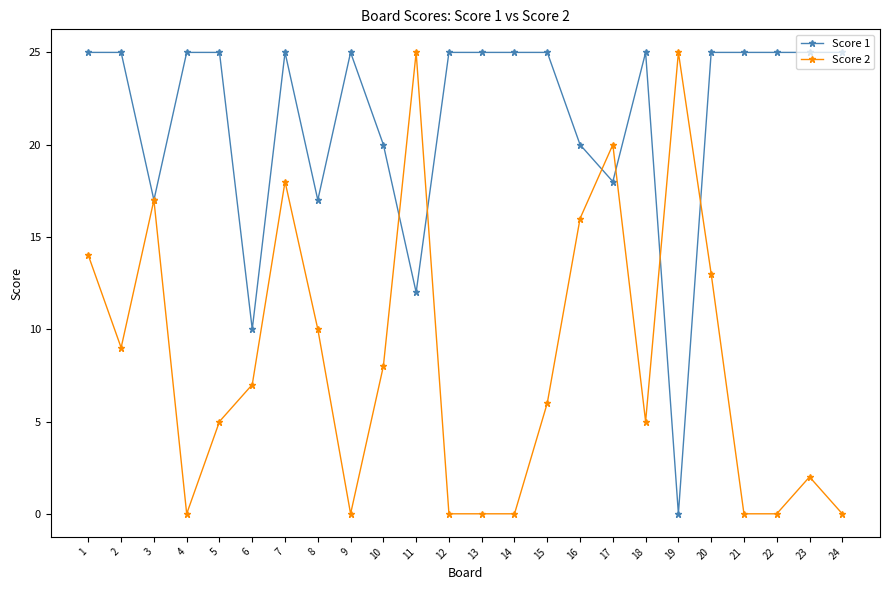

What value does the Score 2 series have at 8, to the nearest 5?

10